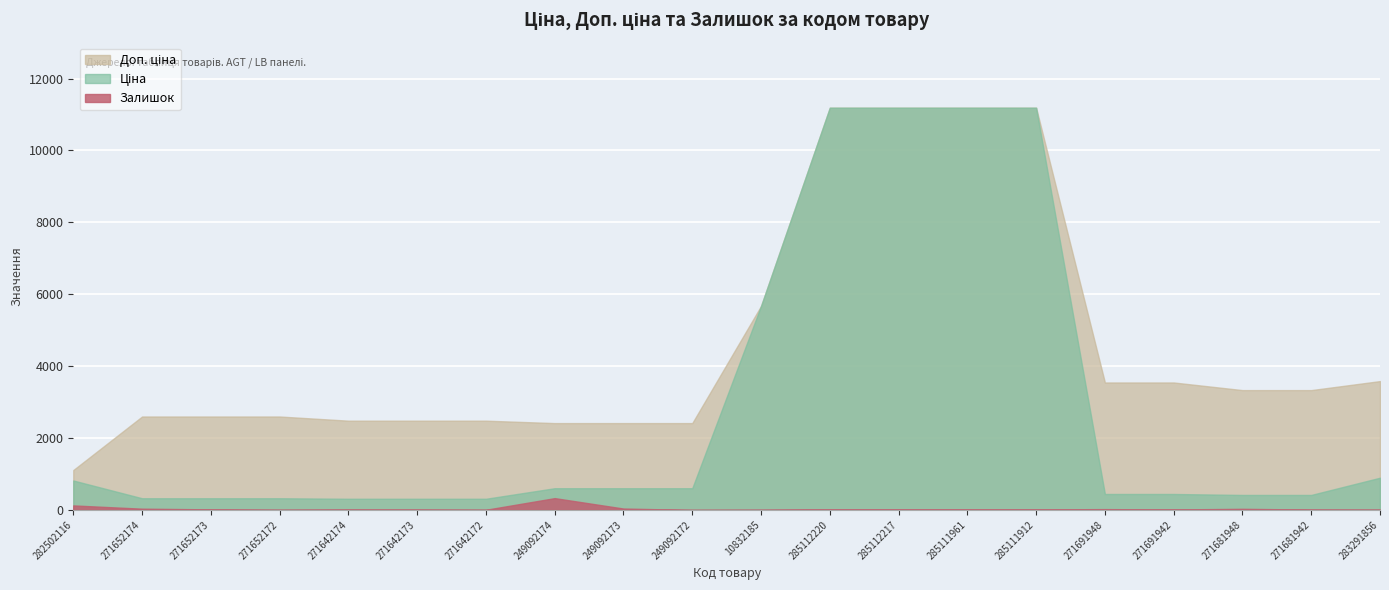

Reading right to left, transcribe all the data shown in this chart.

Ціна: 895.9	416.6	416.6	443.1	443.1	11188.2	11188.2	11188.2	11188.2	5673.8	603.7	603.7	603.7	310.3	310.3	310.3	324.8	324.8	324.8	818.5
Доп. ціна: 3583.6	3332.5	3332.5	3545.0	3545.0	11188.2	11188.2	11188.2	11188.2	5673.8	2414.8	2414.8	2414.8	2482.4	2482.4	2482.4	2598.3	2598.3	2598.3	1109.2
Залишок: 7.0	10.0	30.0	13.0	22.0	15.0	17.0	17.0	17.0	4.0	0.0	38.0	328.0	4.0	10.0	11.0	4.0	15.0	34.0	125.0